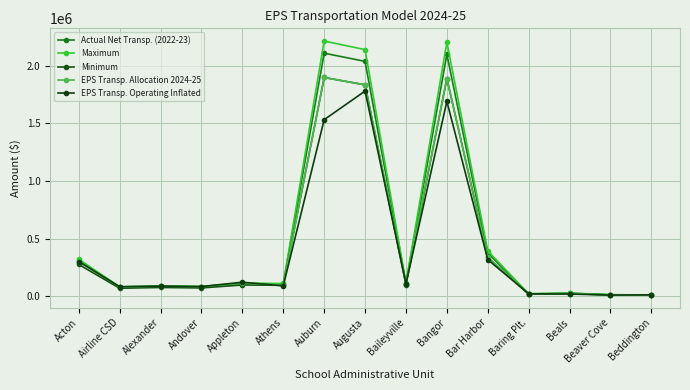

What is the difference between the maximum and minimum values in the Minimum series?

1888922.1